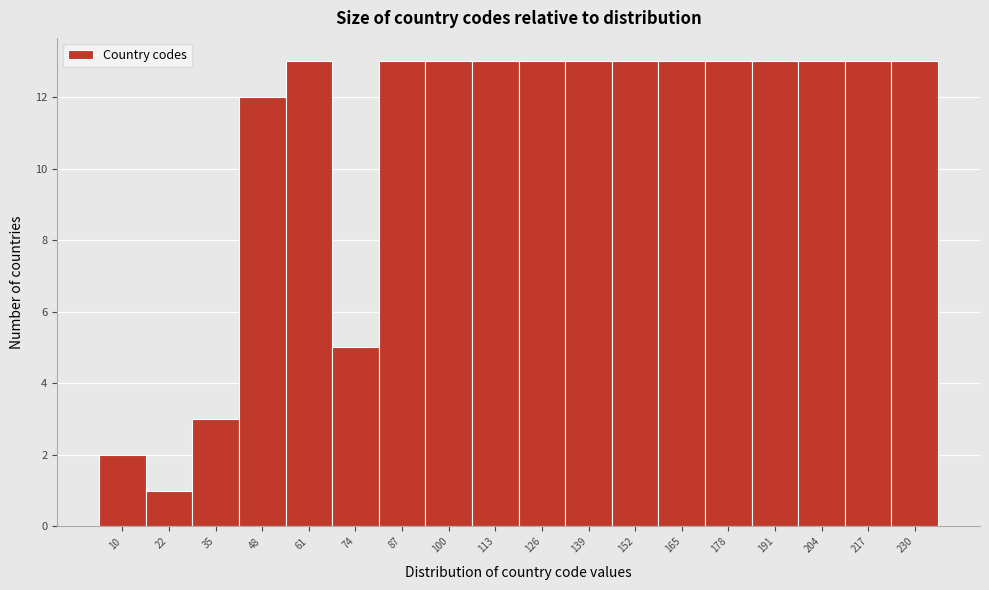

Reading left to right, transcribe all the data shown in this chart.

2	1	3	12	13	5	13	13	13	13	13	13	13	13	13	13	13	13